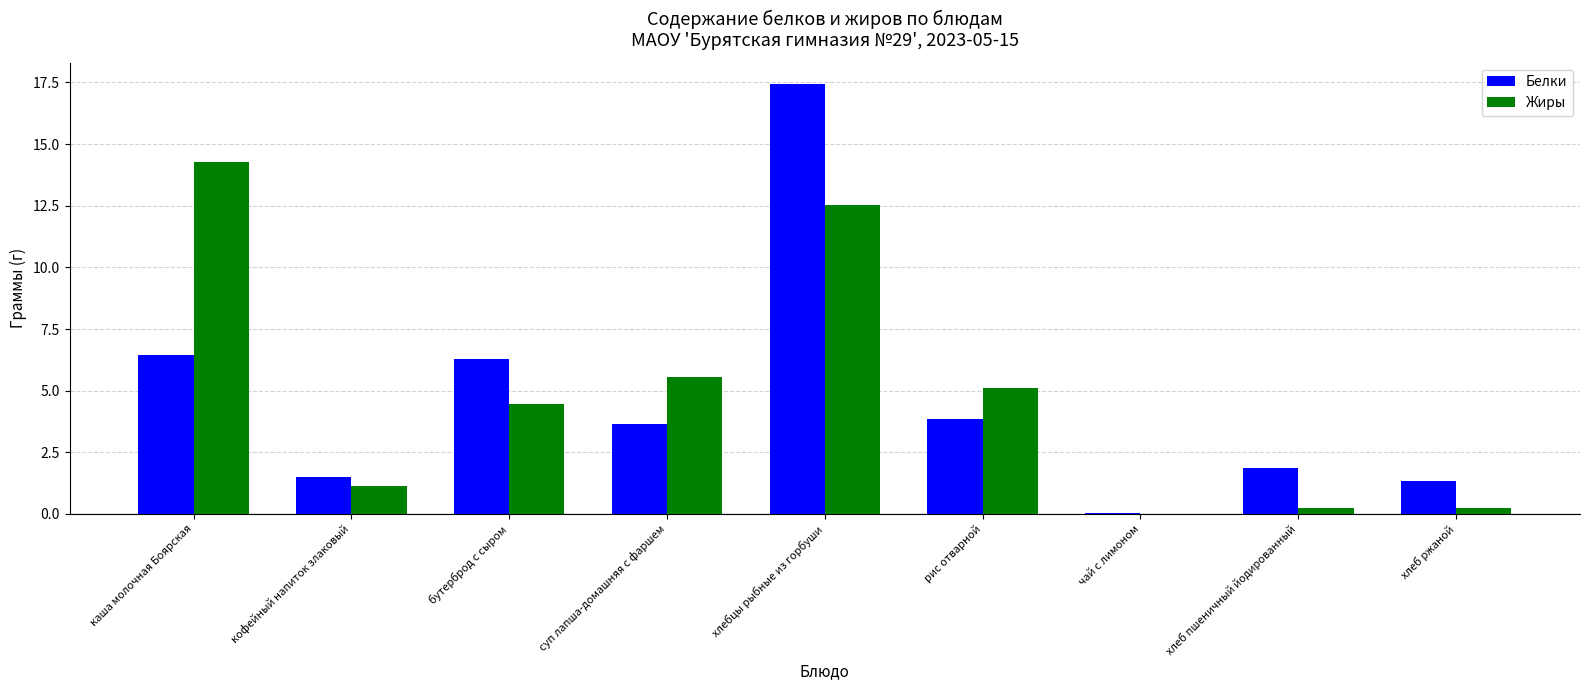

What is the sum of all Белки values?

42.4